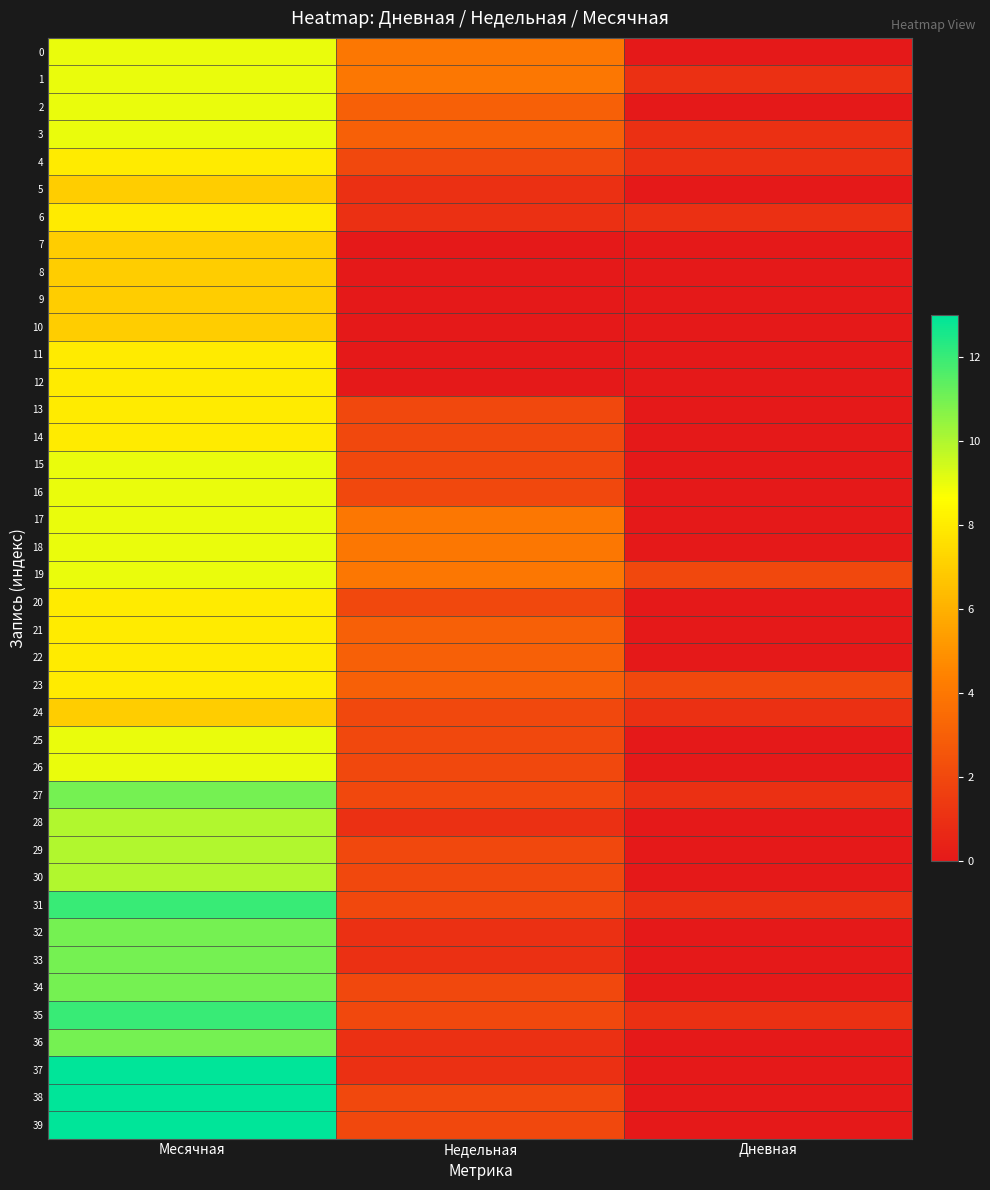

Which series changed the most between Месячная and Недельная?

37